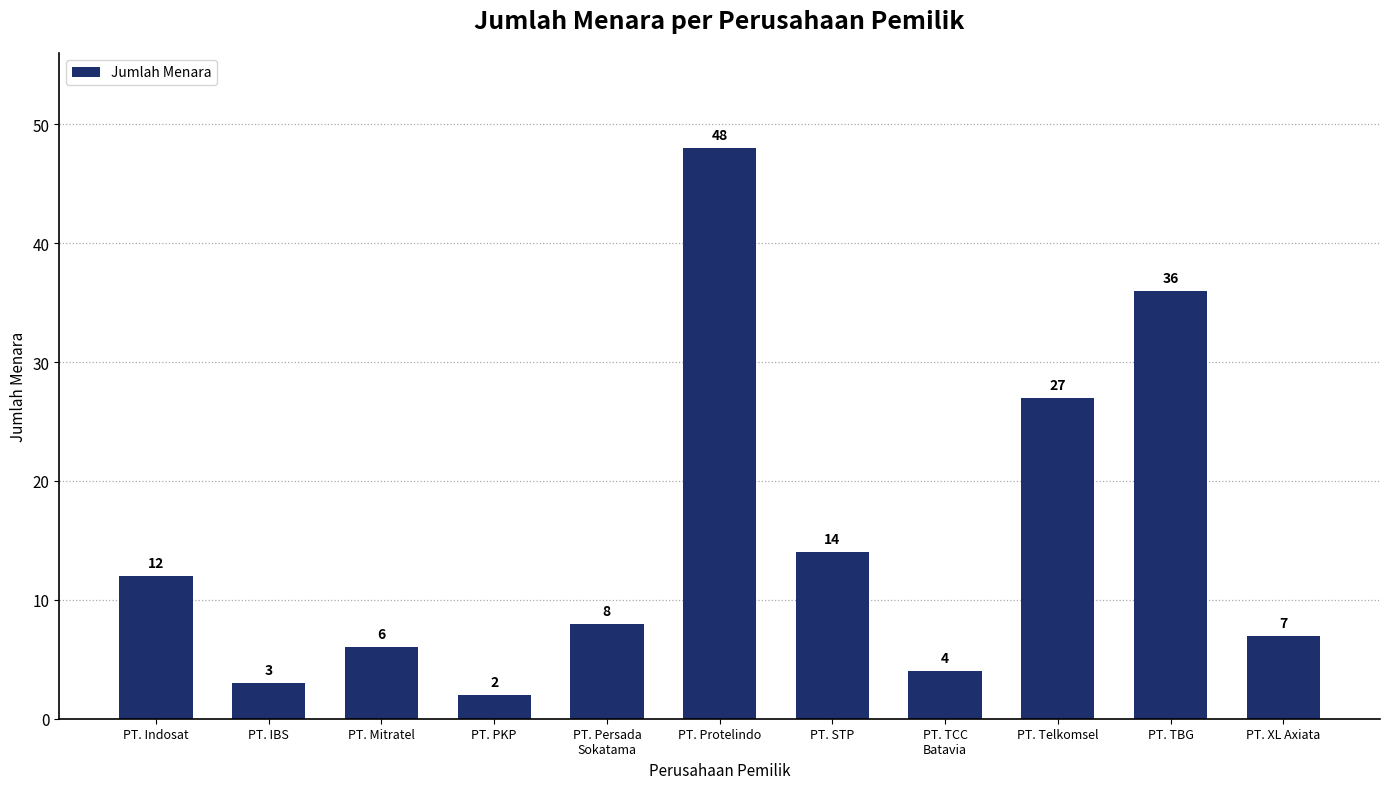

Approximately how many times larger is the value at PT. Protelindo compared to PT. Mitratel?

8.0